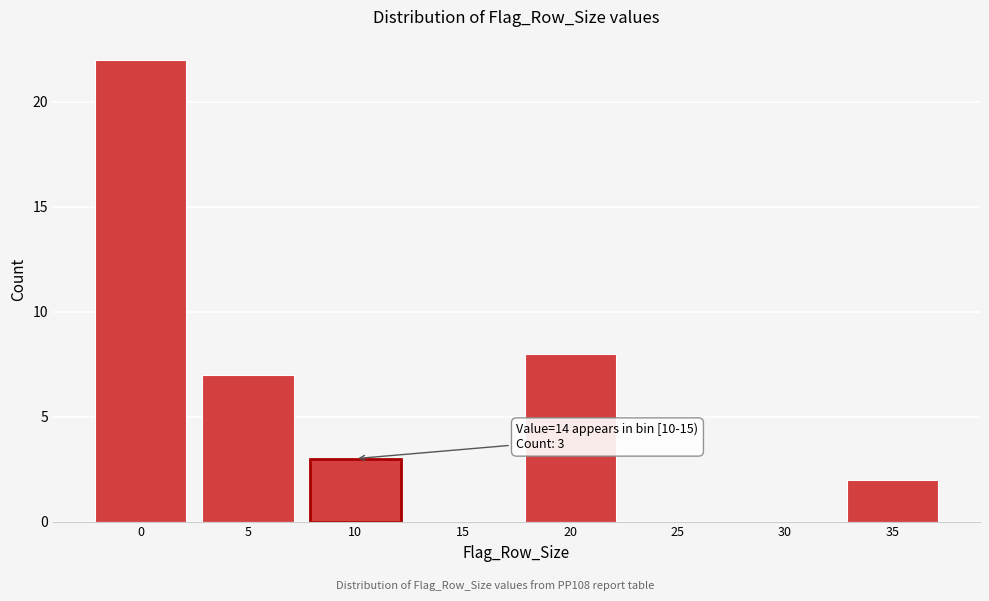

Reading right to left, extract all data points from this chart.

35=2	30=0	25=0	20=8	15=0	10=3	5=7	0=22